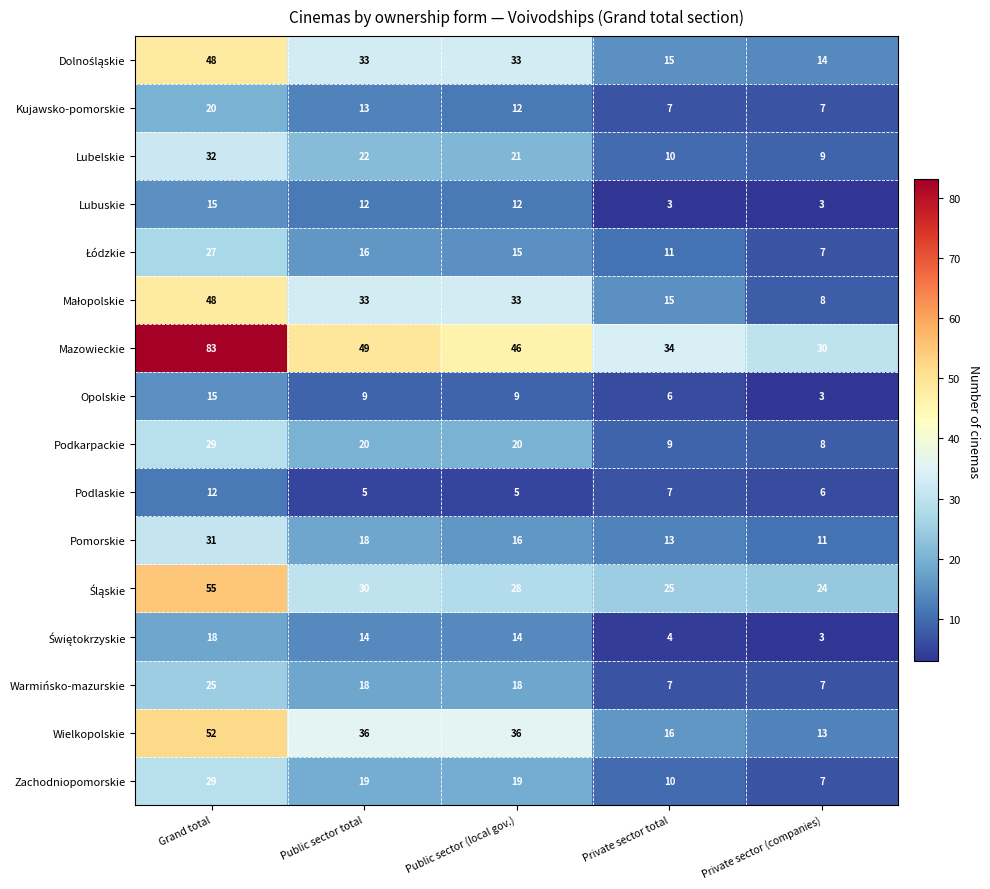

At which category is the sum across all series the highest?

Grand total